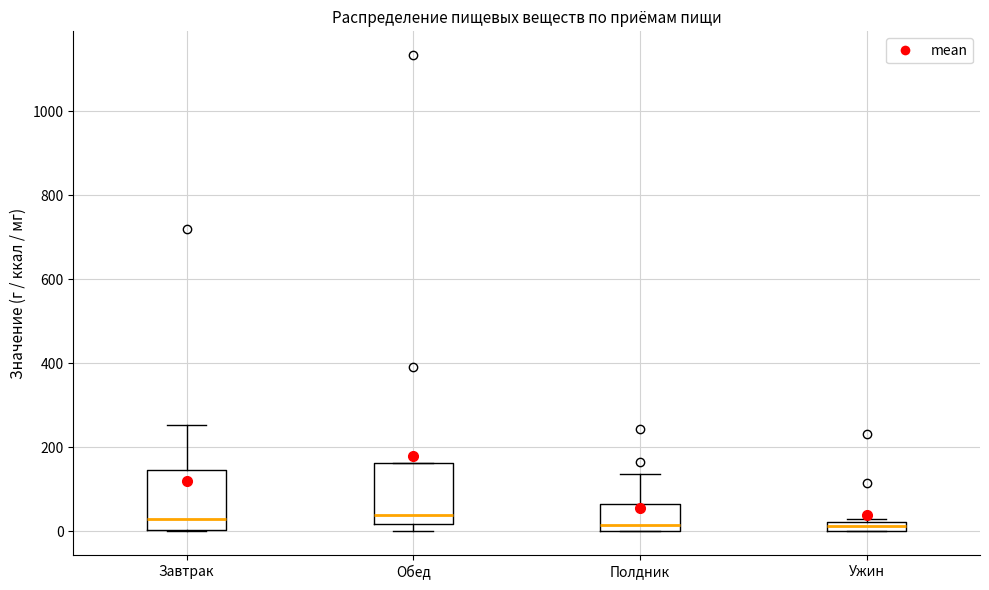

Where is the lower edge of the box for Обед on the y-axis? The values are not printed on the chart, so give them approximately, as read against the axis.

20